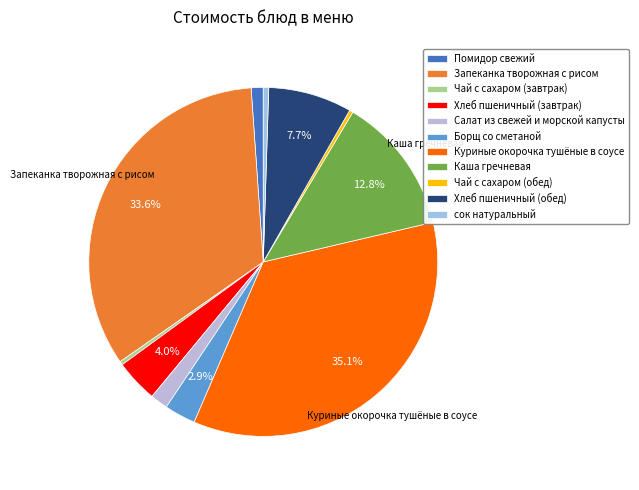

Rank the categories by value from highest to lowest.

Куриные окорочка тушёные в соусе, Запеканка творожная с рисом, Каша гречневая, Хлеб пшеничный (обед), Хлеб пшеничный (завтрак), Борщ со сметаной, Салат из свежей и морской капусты, Помидор свежий, сок натуральный, Чай с сахаром (завтрак), Чай с сахаром (обед)